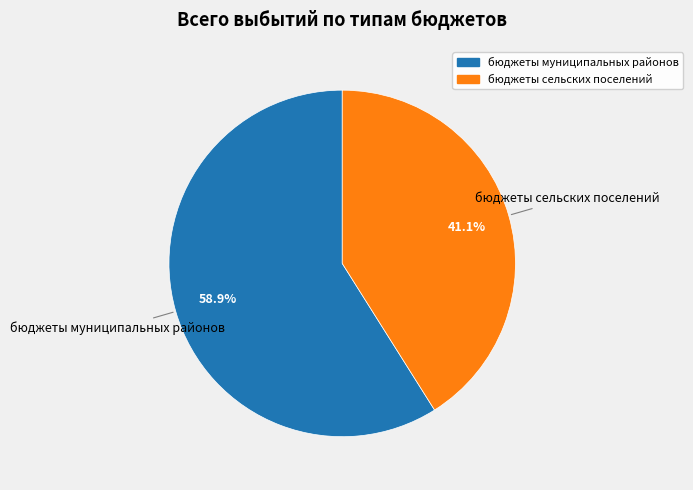

To the nearest percent, what is the difference between the largest and smallest slice percentages?

18%